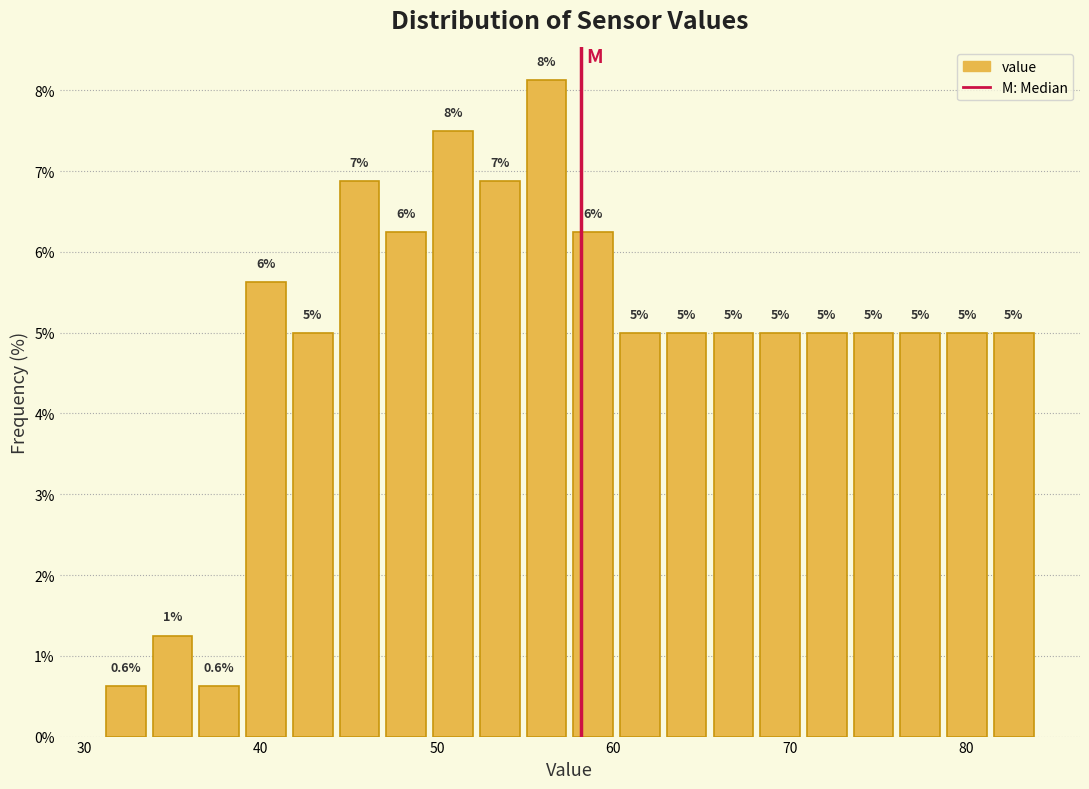

Read against the x-axis, roughly where is the centre of the tallest bar?

56